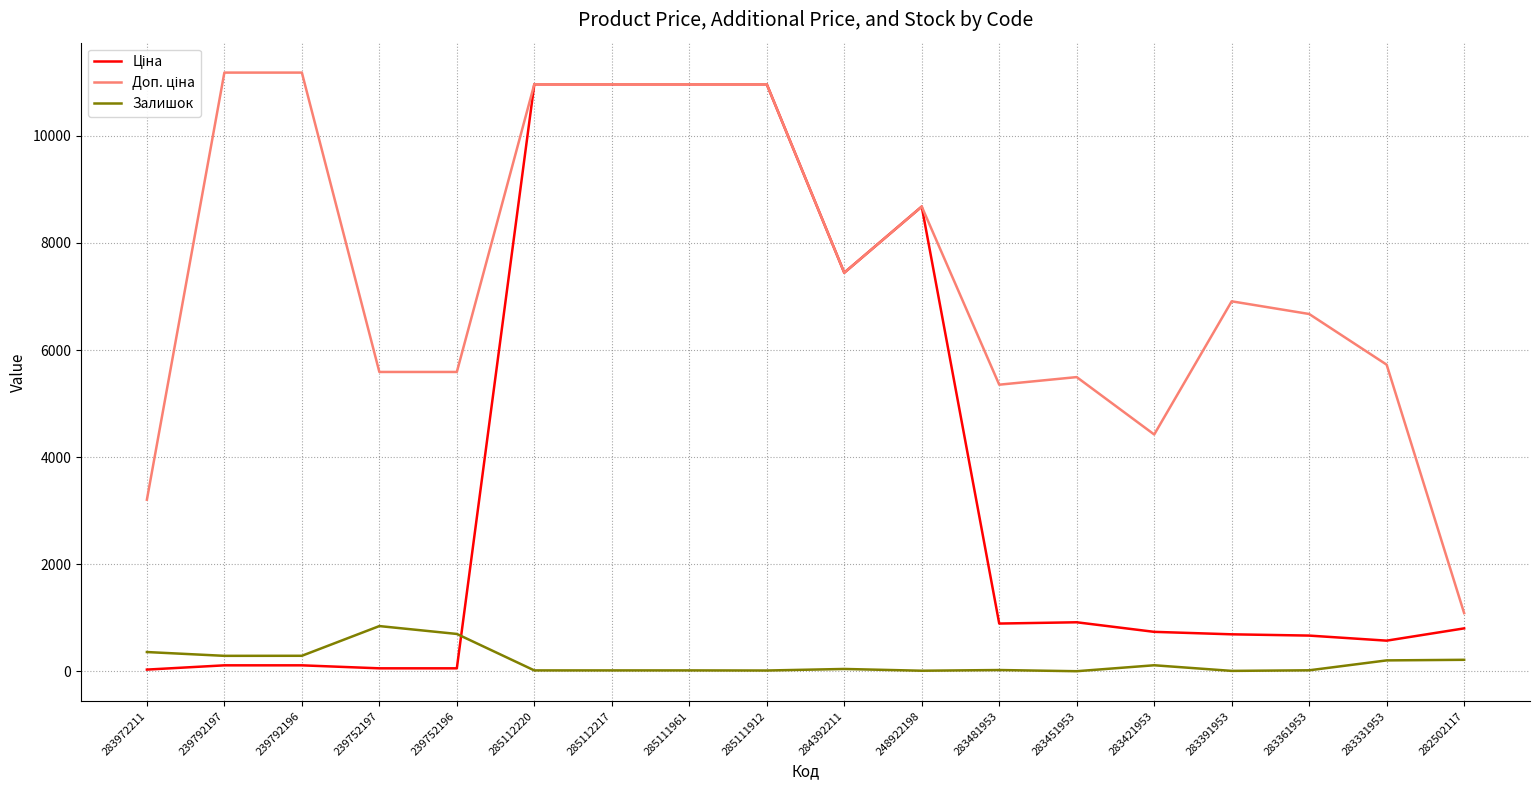

What is the maximum value for Залишок?

845.0